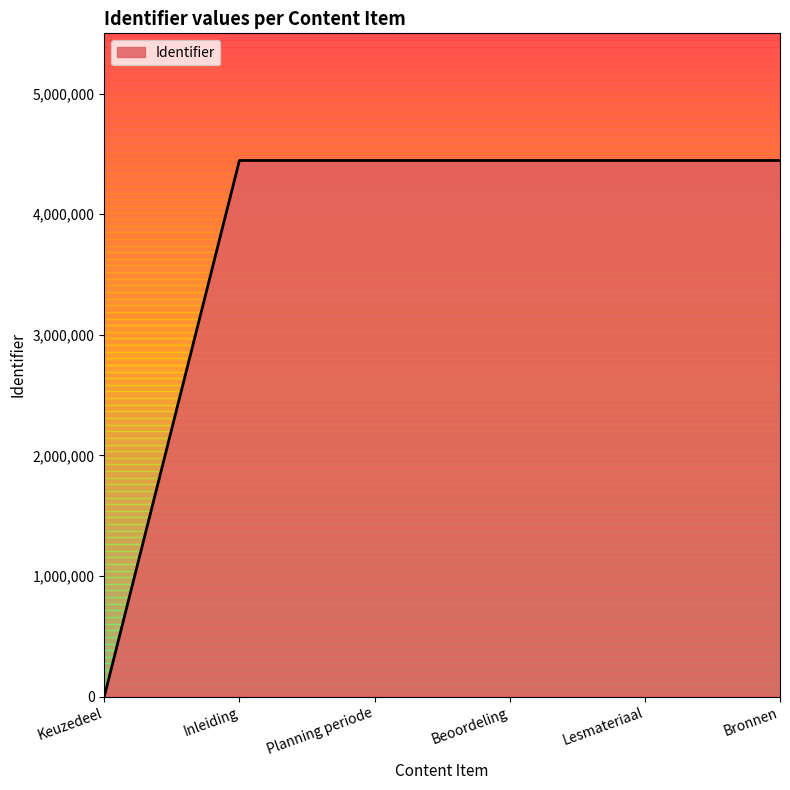

What value does the data have at Beoordeling?

4445641